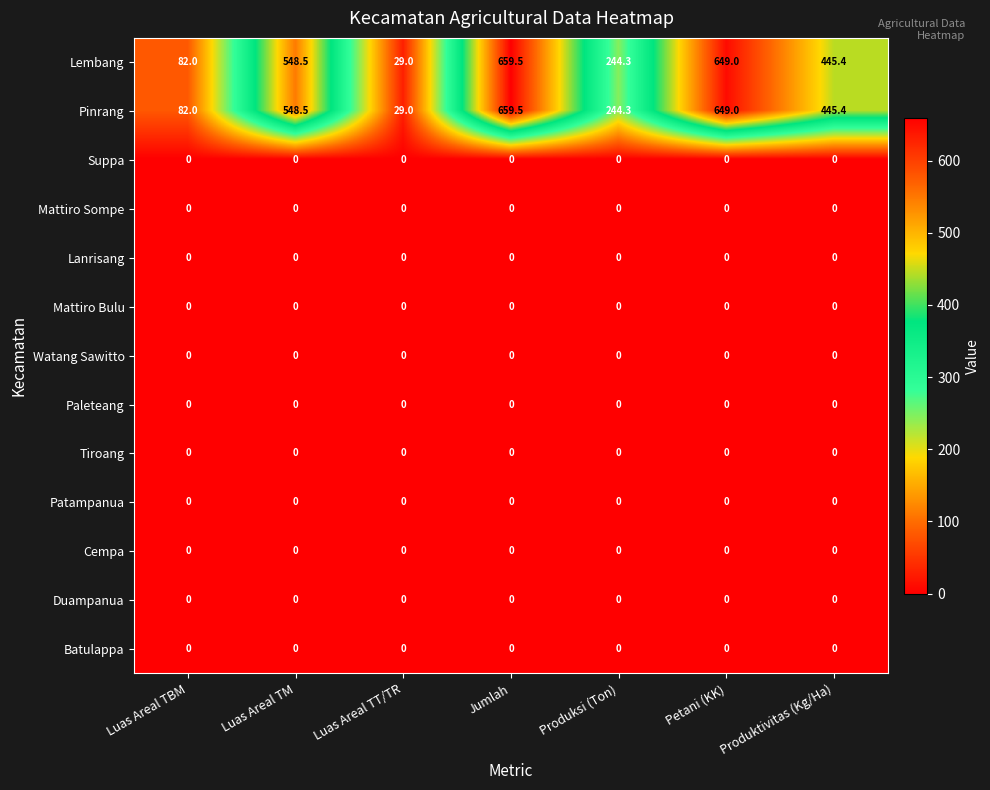

How many distinct data groups are displayed?

13